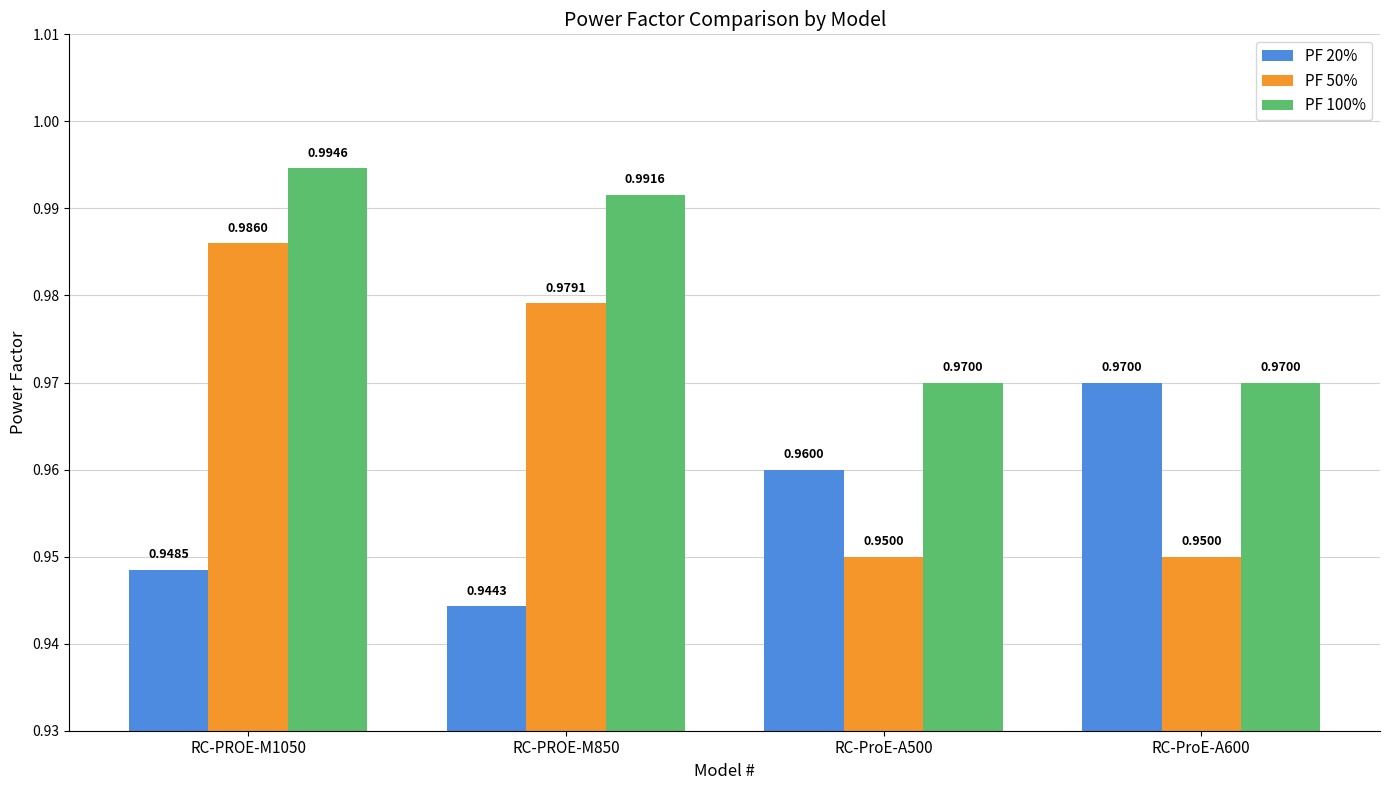

True or false: PF 100% has a value of 1.5 at RC-PROE-M1050.

False